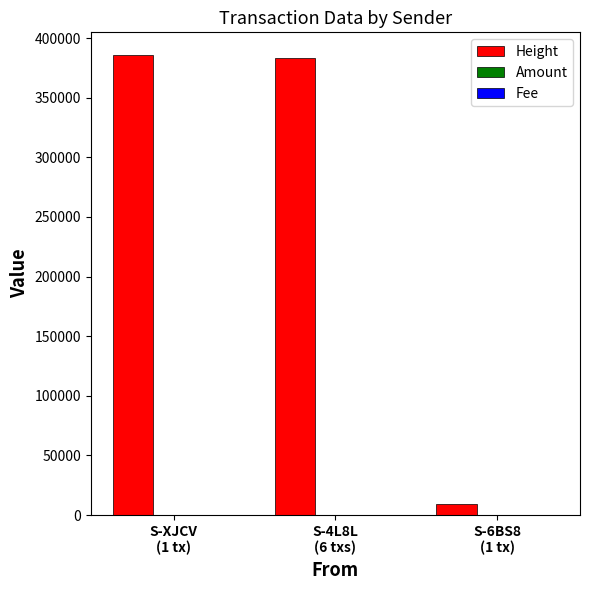

Which series has the largest total across all categories?

Height